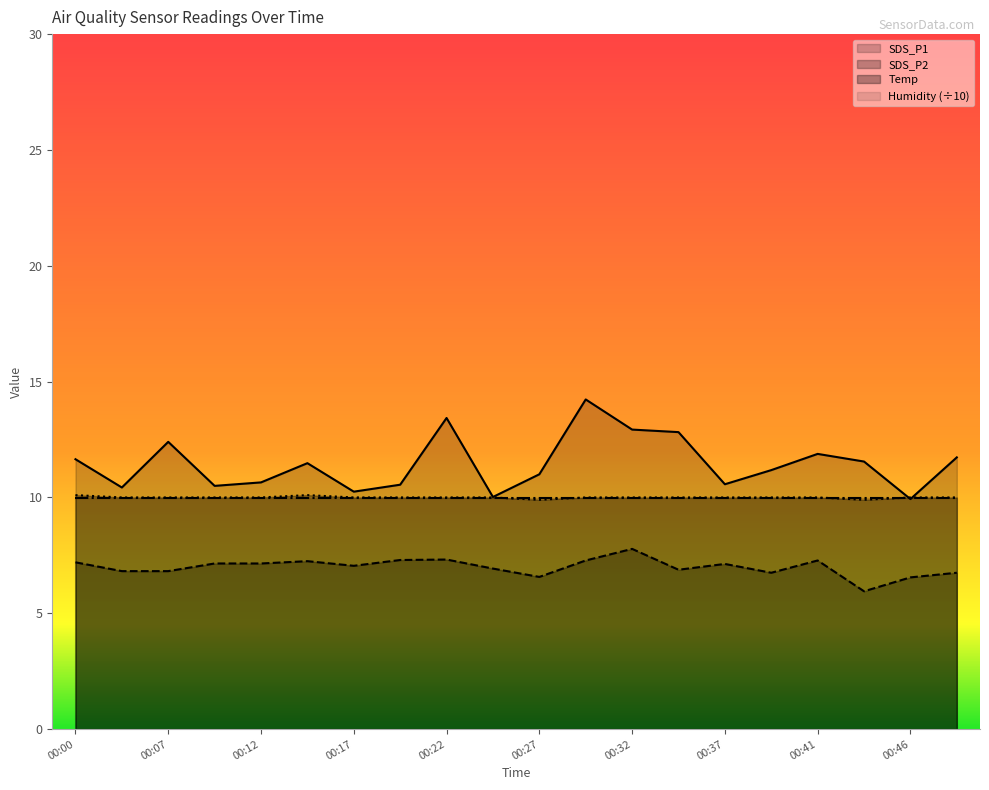

What is the value of the Temp point at the 12th from the left?

10.0